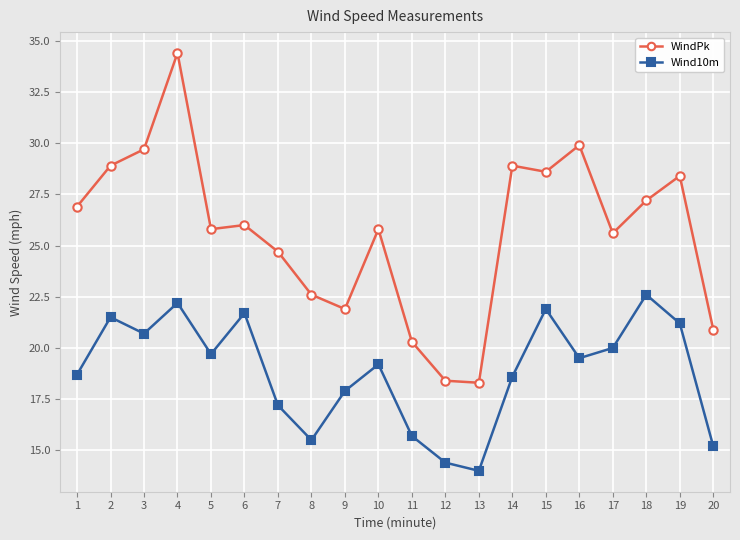

Which series has the largest total across all categories?

WindPk